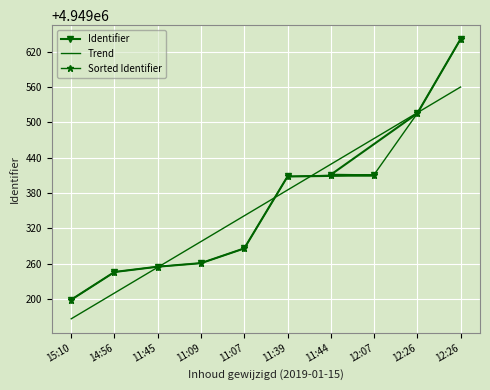

Reading right to left, list all the values displayed in this chart.

4949641	4949515	4949411	4949410	4949408	4949286	4949261	4949255	4949246	4949199